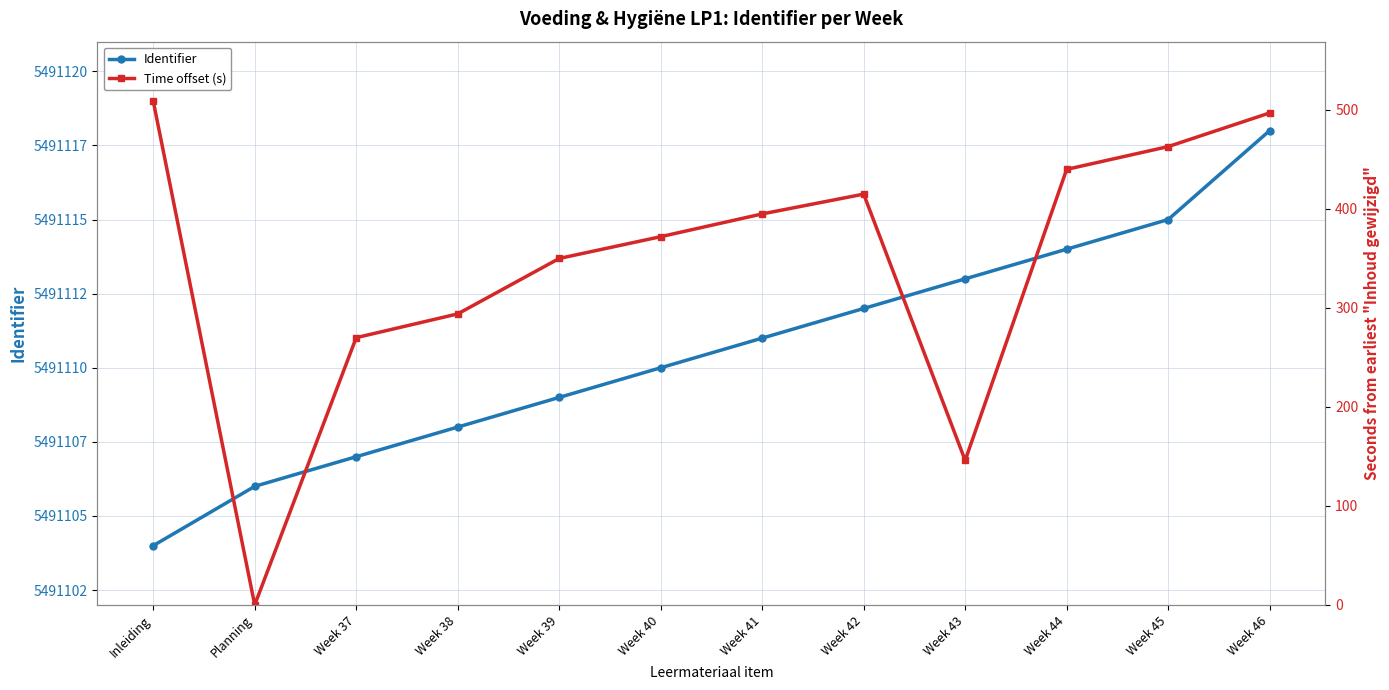

What is the maximum value shown in the chart?

5491118